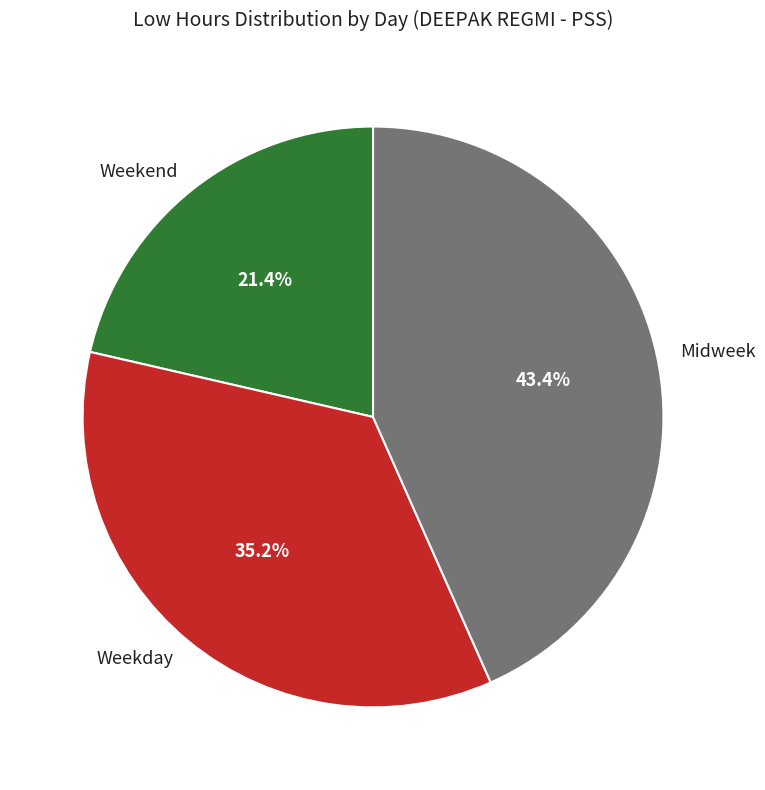

Rank the categories by value from highest to lowest.

Midweek, Weekday, Weekend